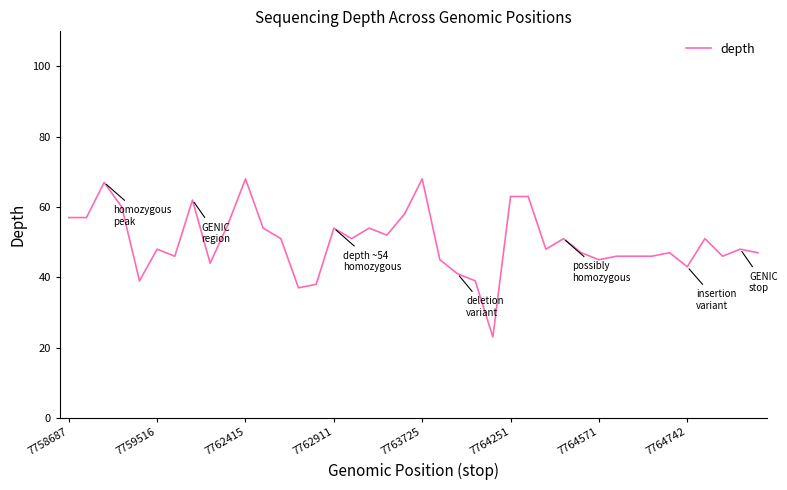

What is the minimum value shown in the chart?

23